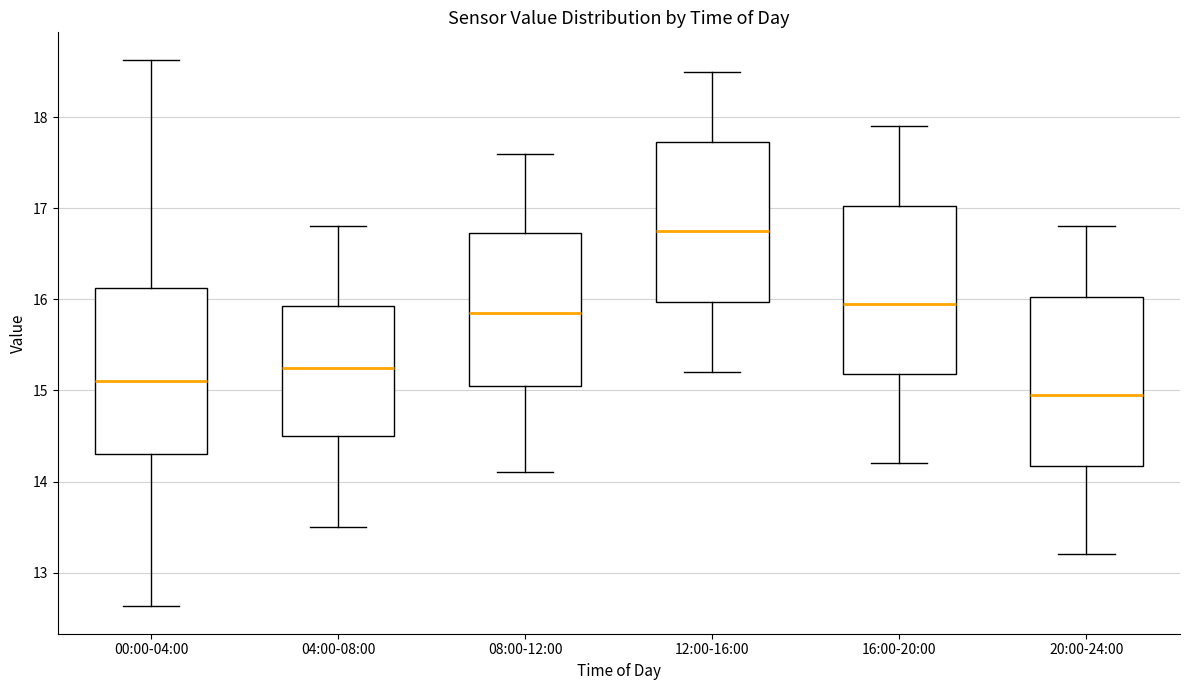

Reading left to right, read every box against the y-axis: the position of its median line, the range the box covers, and the ends of its whiskers. The values are not printed on the chart, so give them approximately, as read against the axis.

00:00-04:00: median 15.1, box 14.3 to 16.1, whiskers 12.6 to 18.6
04:00-08:00: median 15.3, box 14.5 to 15.9, whiskers 13.5 to 16.8
08:00-12:00: median 15.9, box 15.1 to 16.7, whiskers 14.1 to 17.6
12:00-16:00: median 16.8, box 16.0 to 17.7, whiskers 15.2 to 18.5
16:00-20:00: median 16.0, box 15.2 to 17.0, whiskers 14.2 to 17.9
20:00-24:00: median 15.0, box 14.2 to 16.0, whiskers 13.2 to 16.8